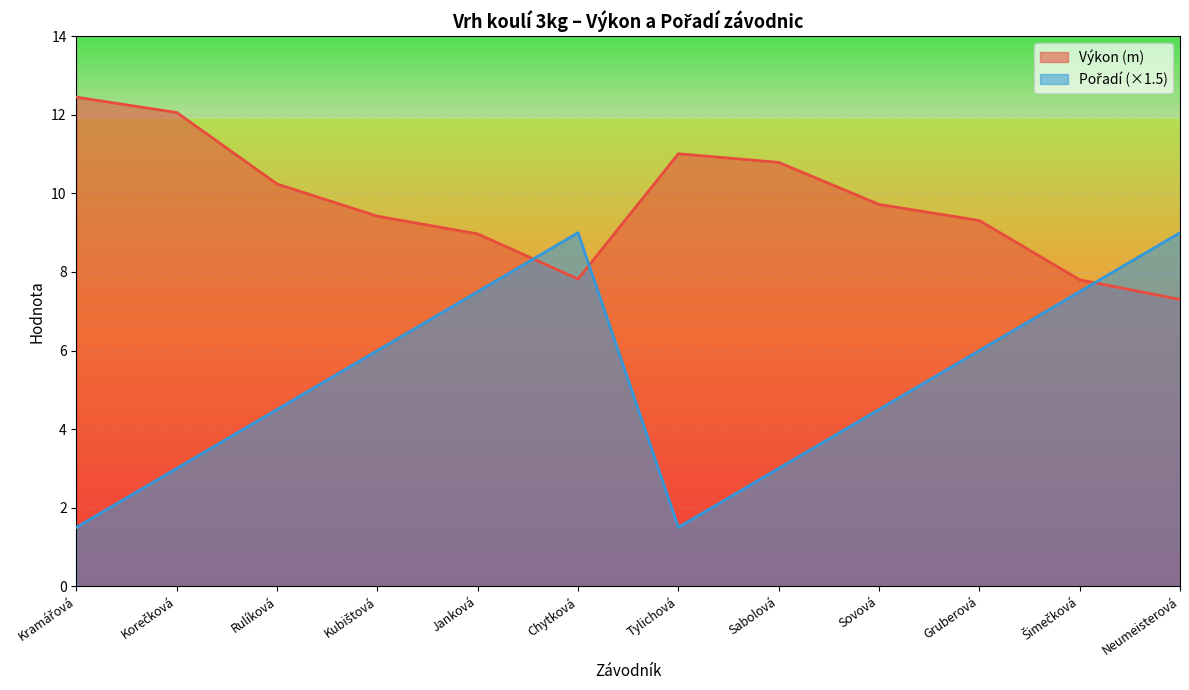

Where is Pořadí nearest to the value 5?

Rulíková